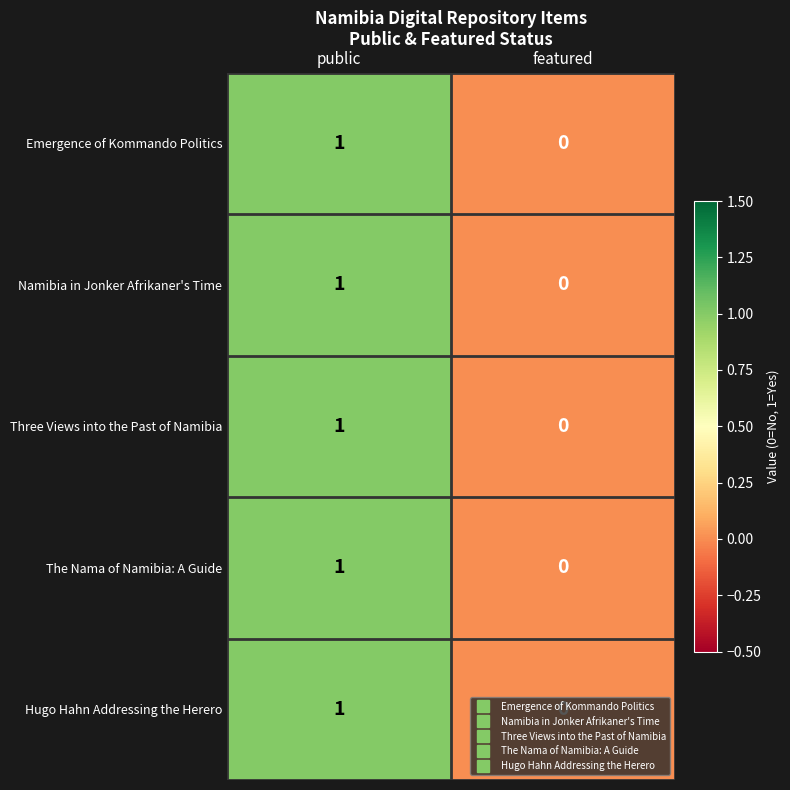

Where is Namibia in Jonker Afrikaner's Time nearest to the value 0?

featured